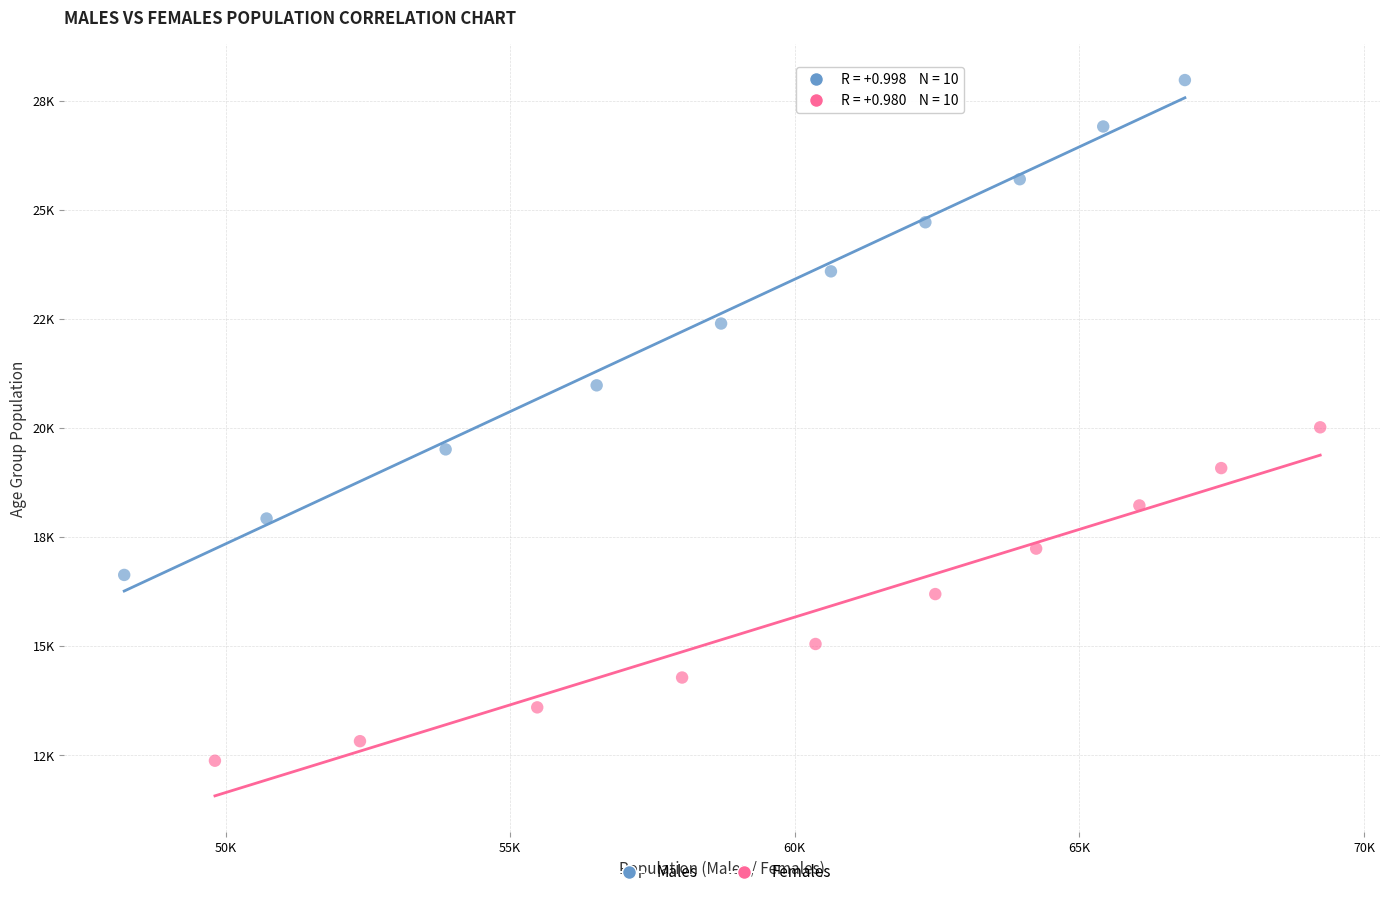

What are all the series names shown in the legend?

Males, Females